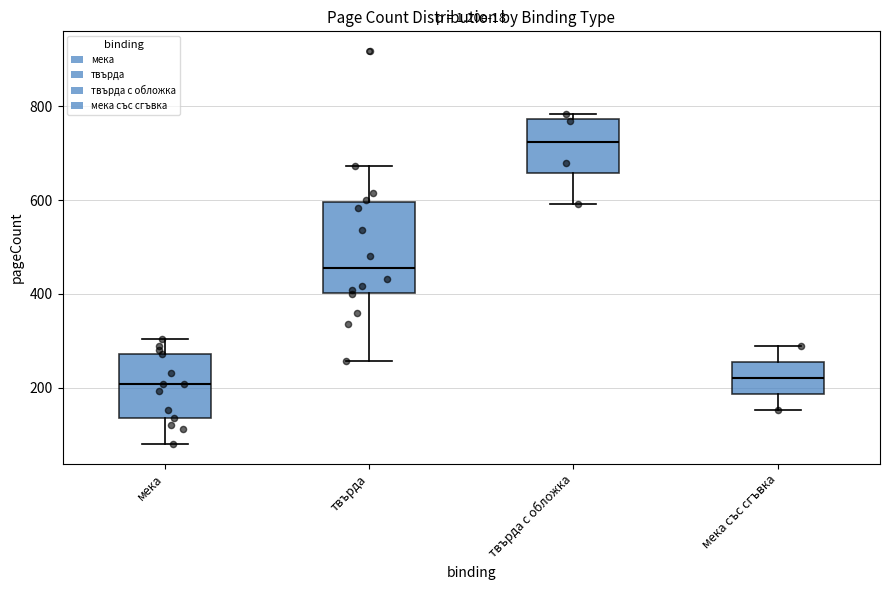

Which box is the tallest, from its lower edge to its upper edge?

твърда